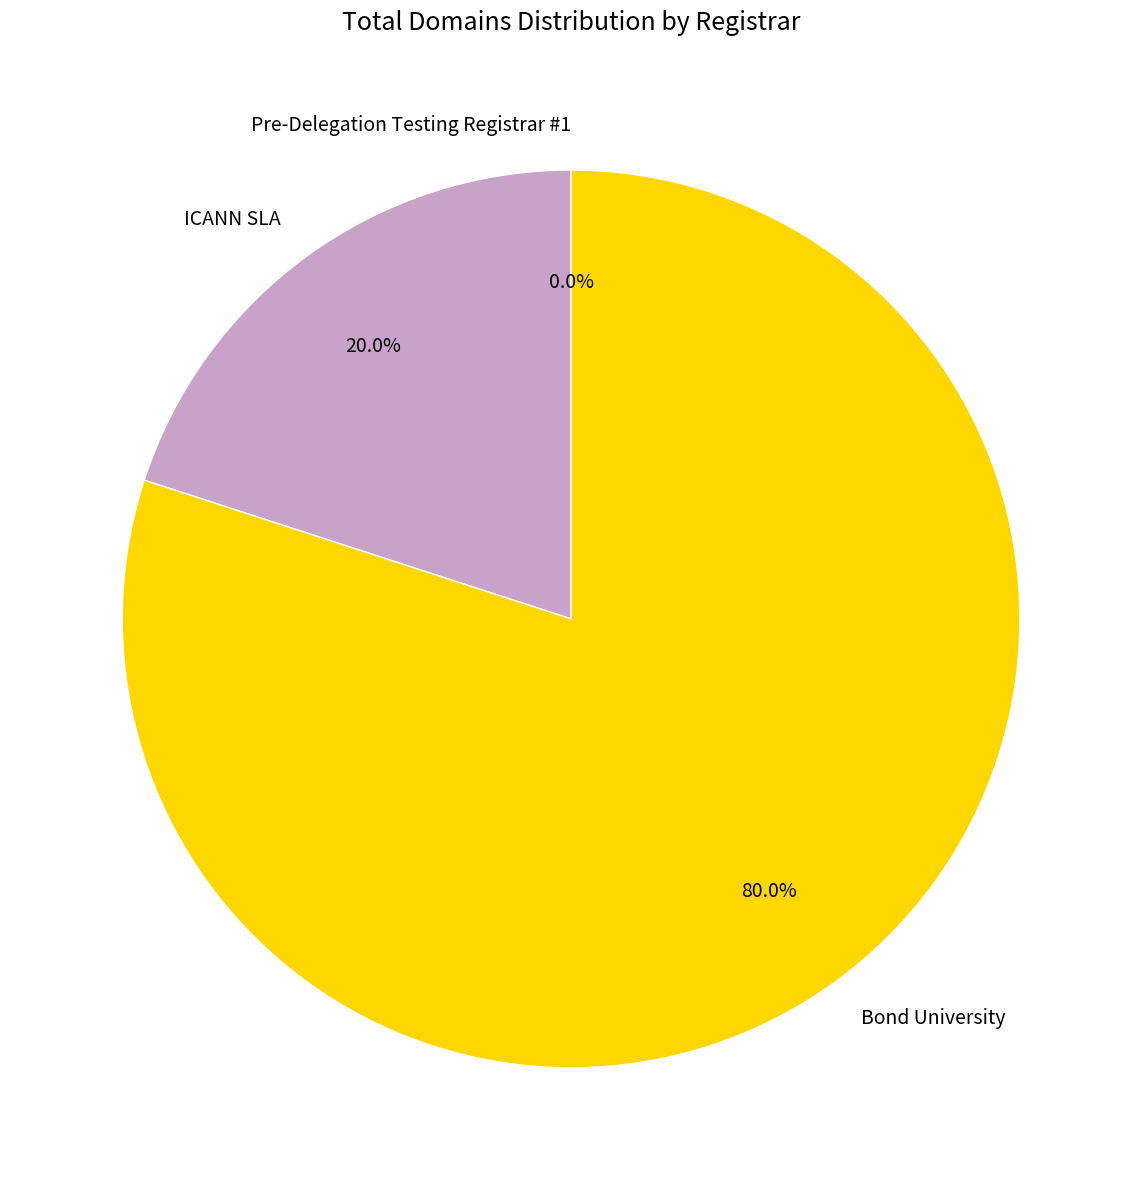

Does any single category account for the majority?

Yes